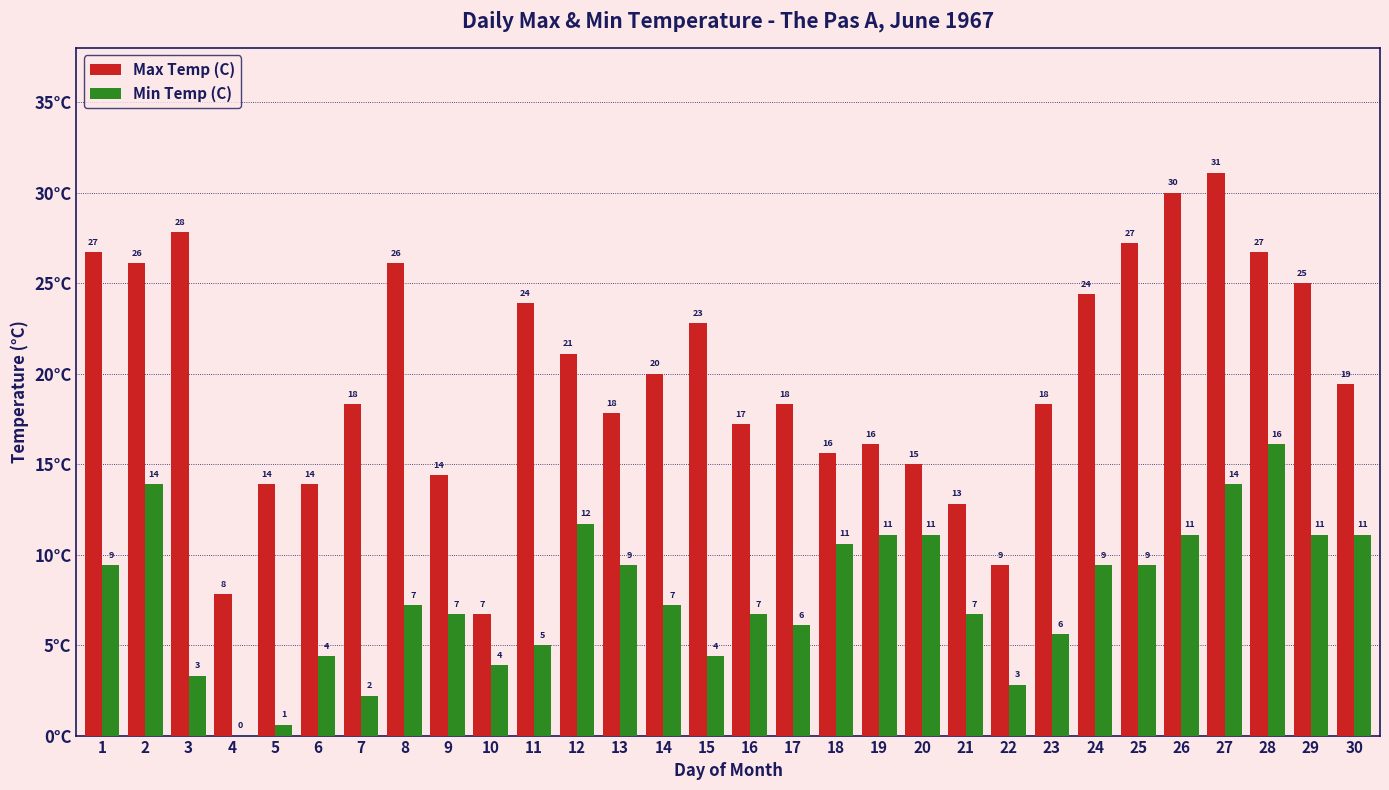

What is the average value of the Min Temp (C) series?

7.7